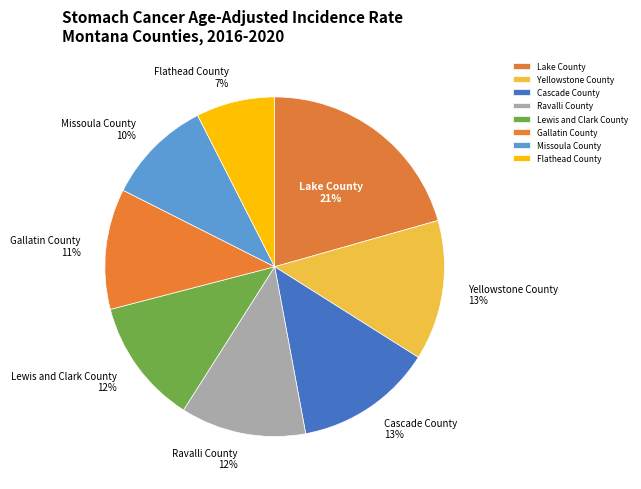

How many slices are in this pie chart?

8